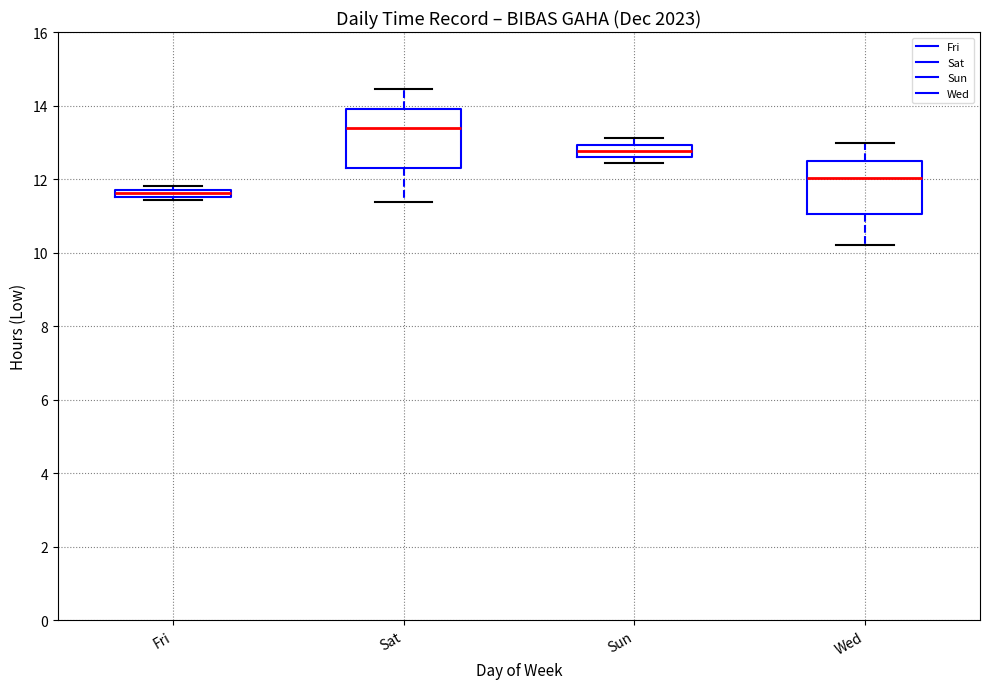

Where is the upper edge of the box for Sun on the y-axis? The values are not printed on the chart, so give them approximately, as read against the axis.

13.0